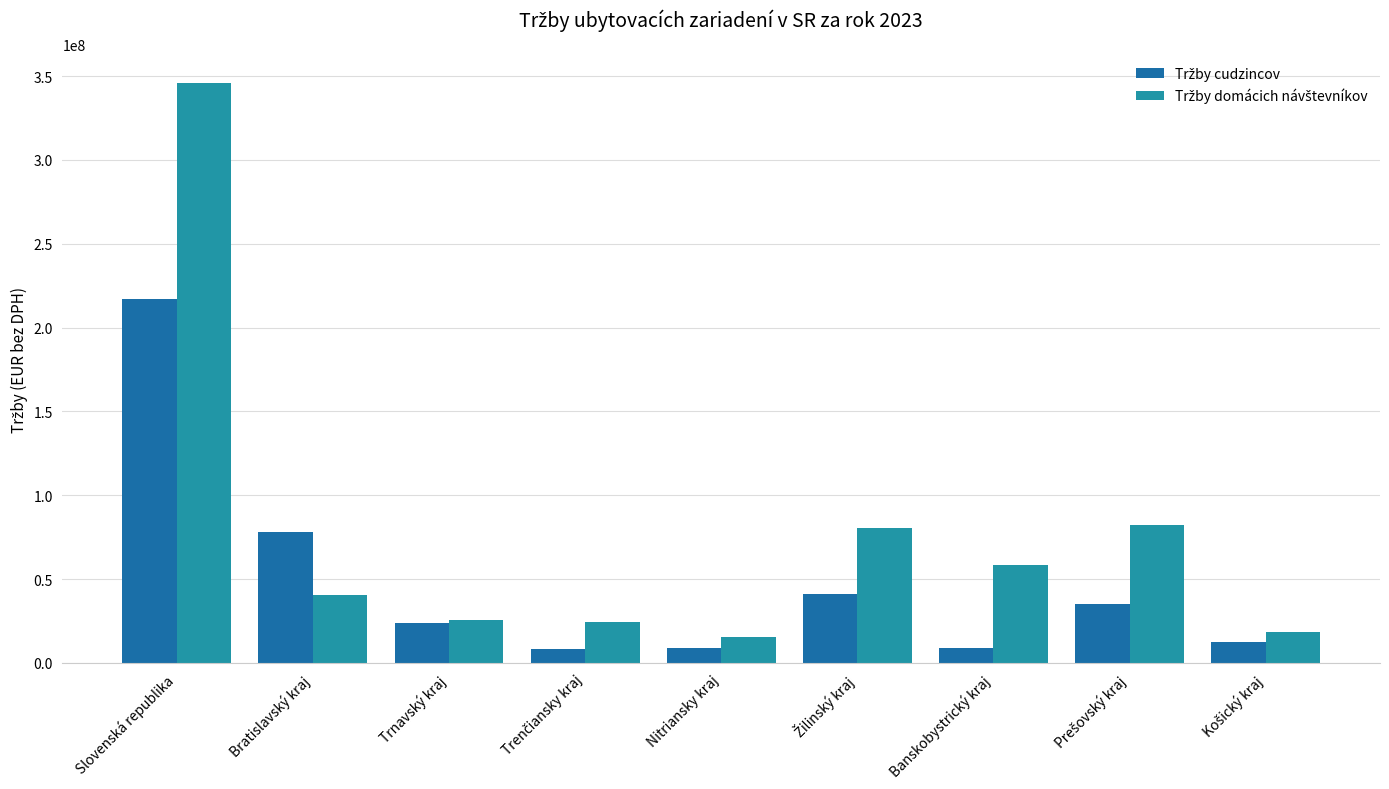

How many distinct data groups are displayed?

2